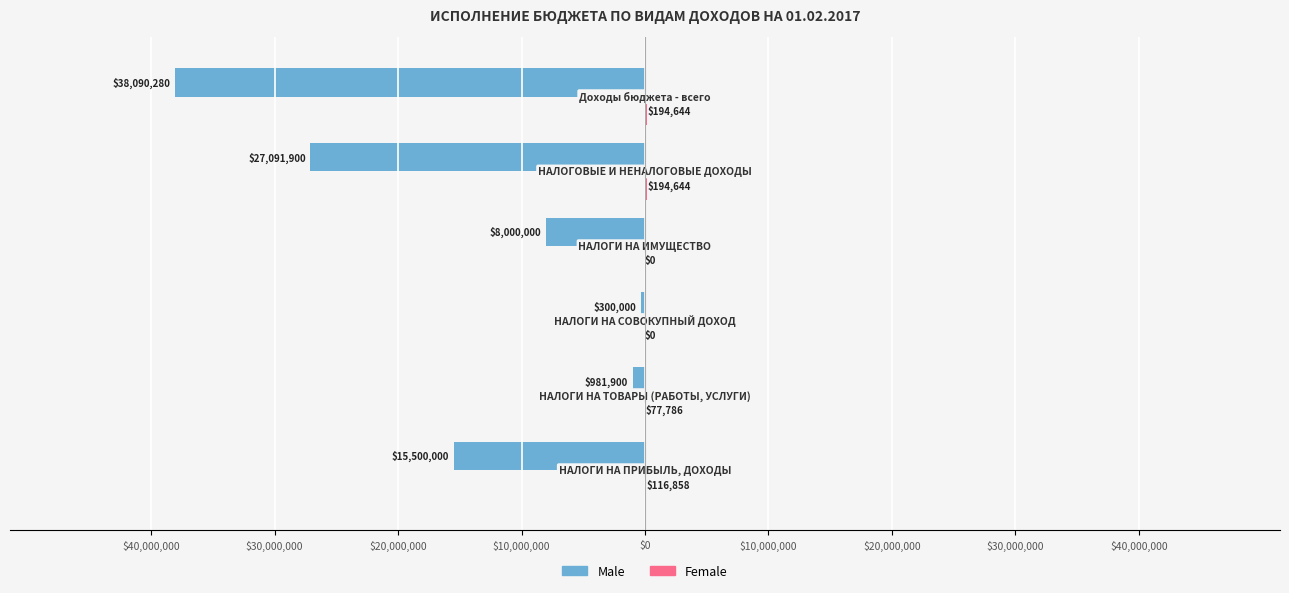

How many data points does each series have?

6